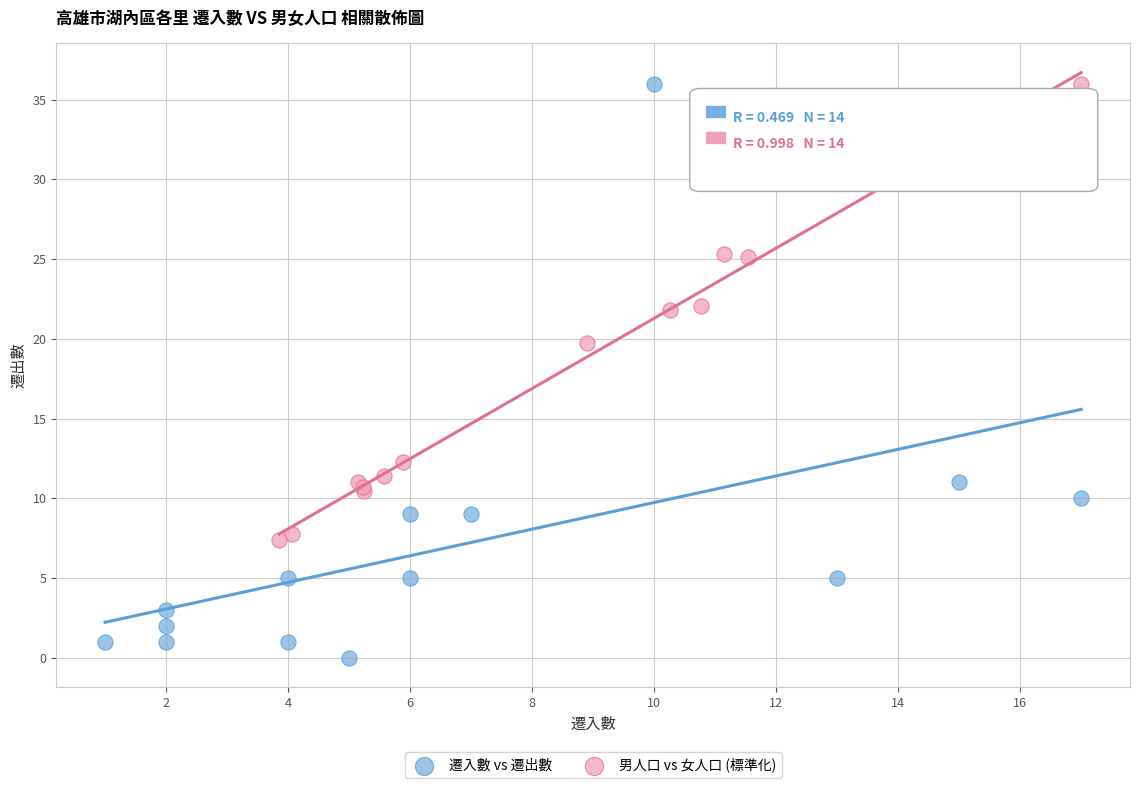

Which series reaches the minimum Y coordinate?

遷入數 vs 遷出數